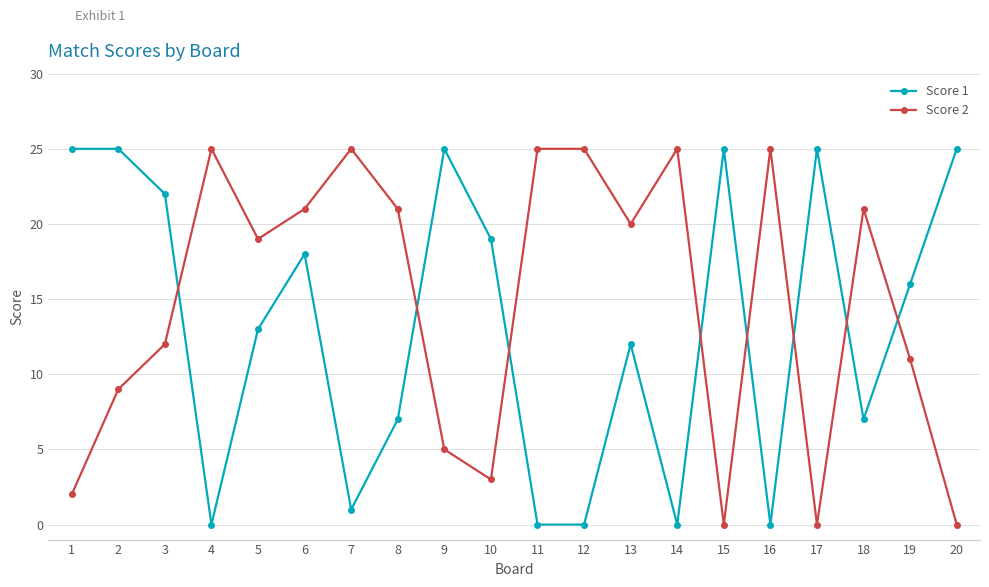

Reading left to right, extract all data points from this chart.

Score 1: 25	25	22	0	13	18	1	7	25	19	0	0	12	0	25	0	25	7	16	25
Score 2: 2	9	12	25	19	21	25	21	5	3	25	25	20	25	0	25	0	21	11	0